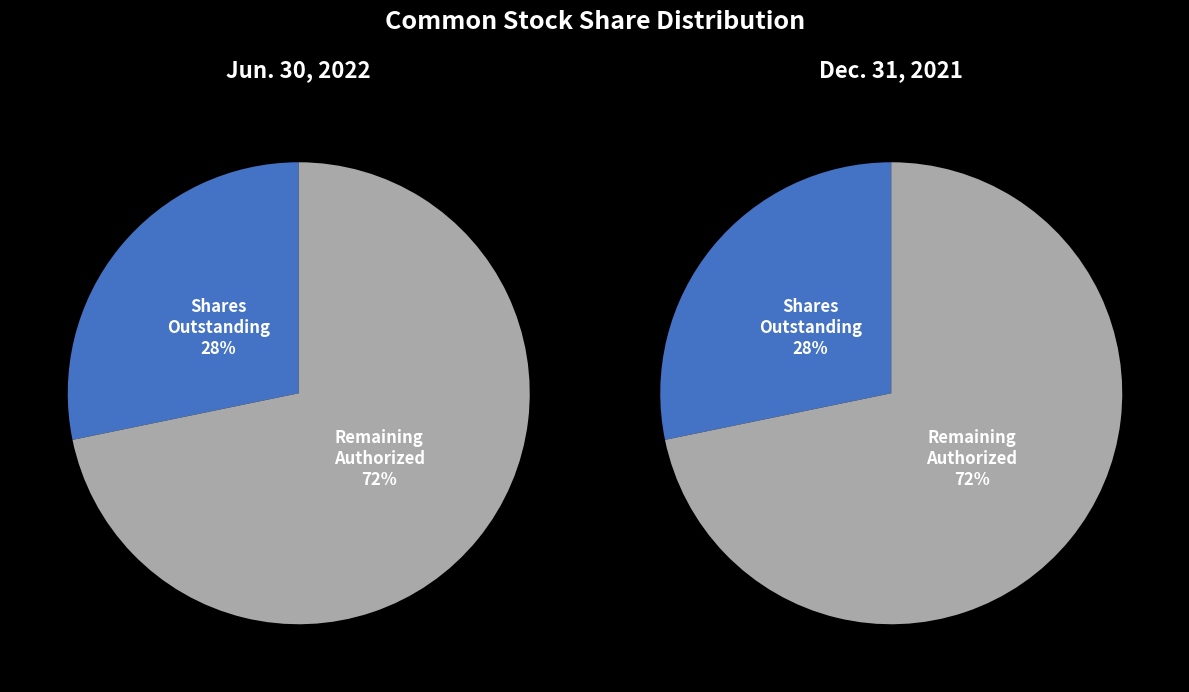

Rank the series by their maximum value, from lowest to highest.

values_jun2022, values_dec2021